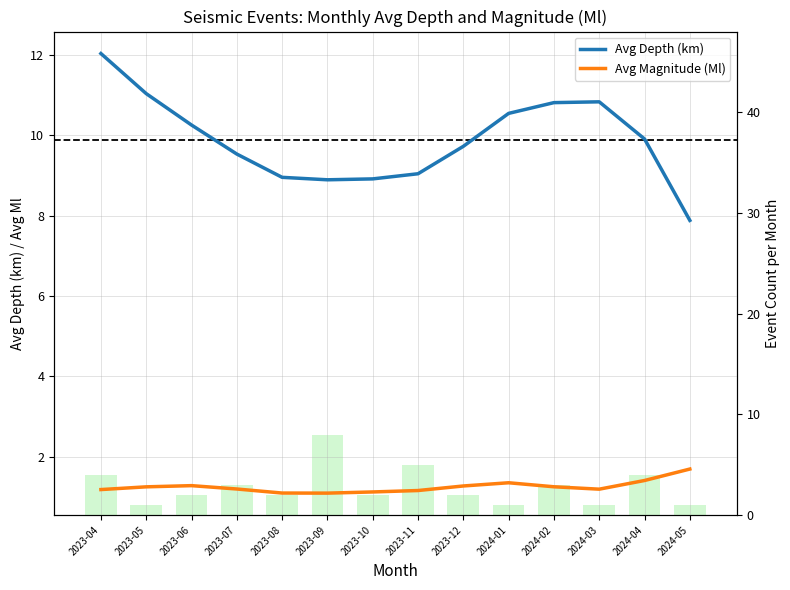

Reading left to right, transcribe all the data shown in this chart.

Avg Depth (km): 2023-04=12.0	2023-05=11.0	2023-06=10.3	2023-07=9.5	2023-08=9.0	2023-09=8.9	2023-10=8.9	2023-11=9.0	2023-12=9.7	2024-01=10.5	2024-02=10.8	2024-03=10.8	2024-04=9.9	2024-05=7.9
Avg Magnitude (Ml): 2023-04=1.2	2023-05=1.3	2023-06=1.3	2023-07=1.2	2023-08=1.1	2023-09=1.1	2023-10=1.1	2023-11=1.2	2023-12=1.3	2024-01=1.4	2024-02=1.3	2024-03=1.2	2024-04=1.4	2024-05=1.7